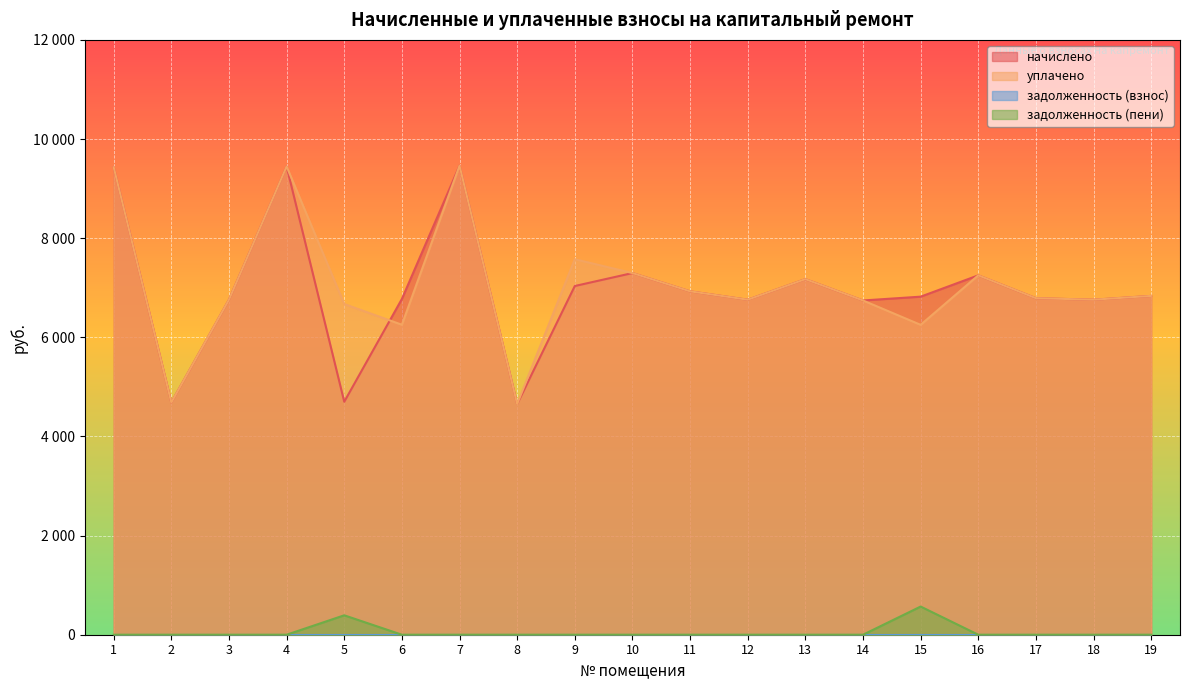

True or false: задолженность (пени) has more than 0 interior local peaks.

True